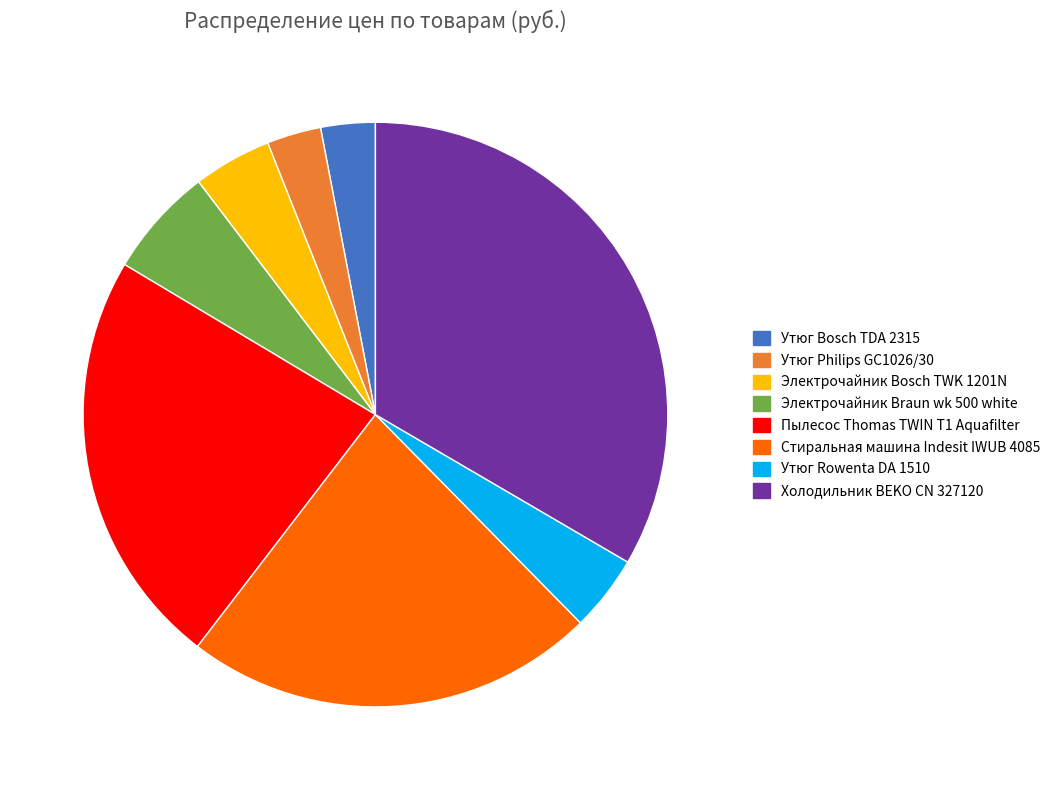

True or false: Электрочайник Bosch TWK 1201N accounts for 4% of the total.

True